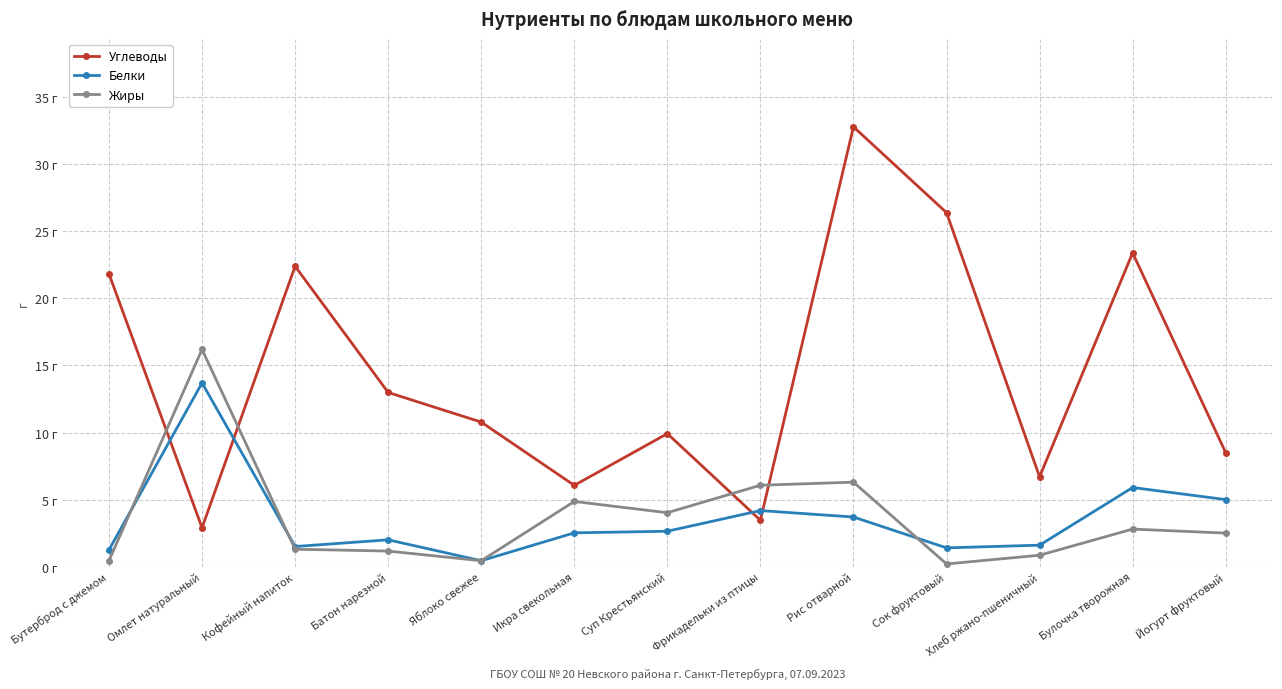

At which label does Белки first exceed 2?

Омлет натуральный